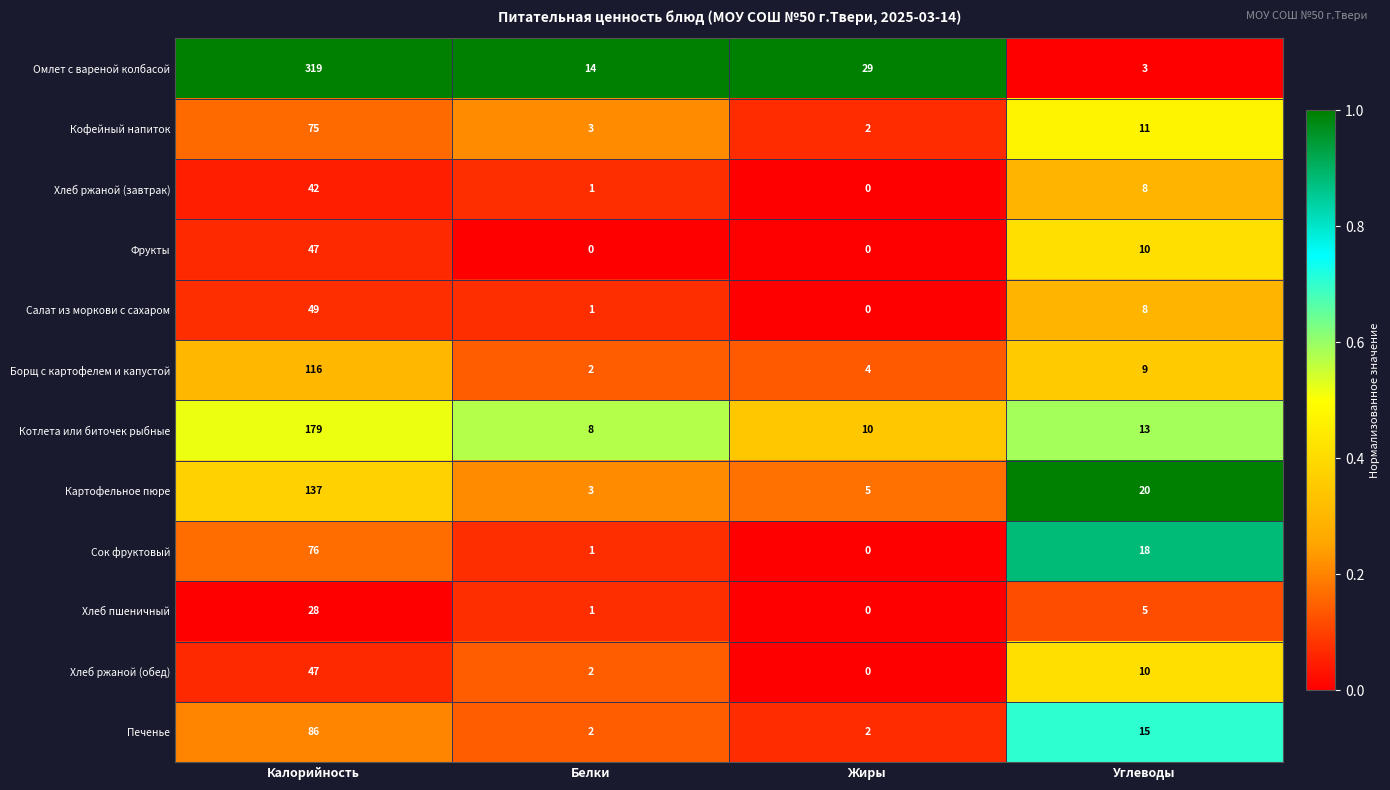

At how many categories does at least one series exceed 0?

4